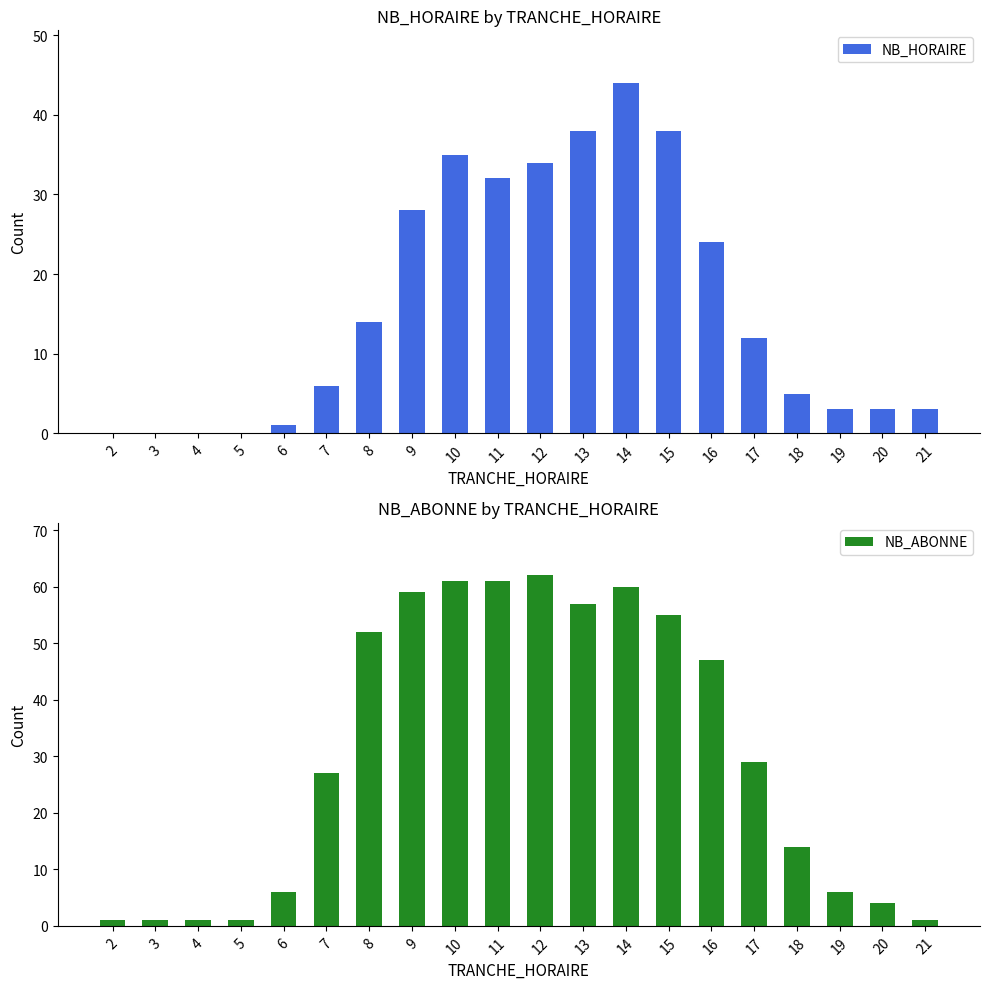

What is the sum of all NB_ABONNE values?

605